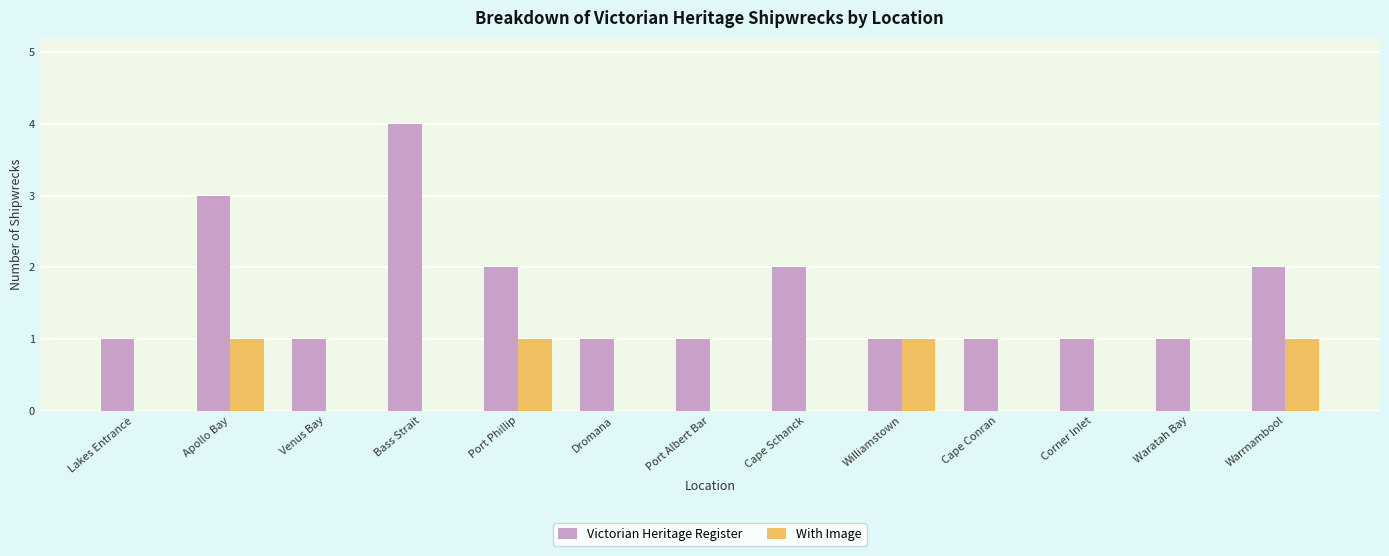

What is the sum of all With Image values?

4